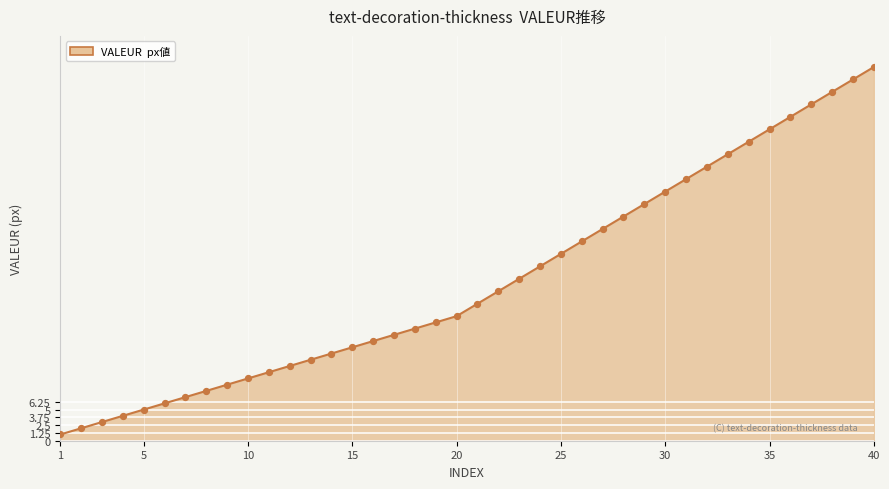

What is the maximum value shown in the chart?

60